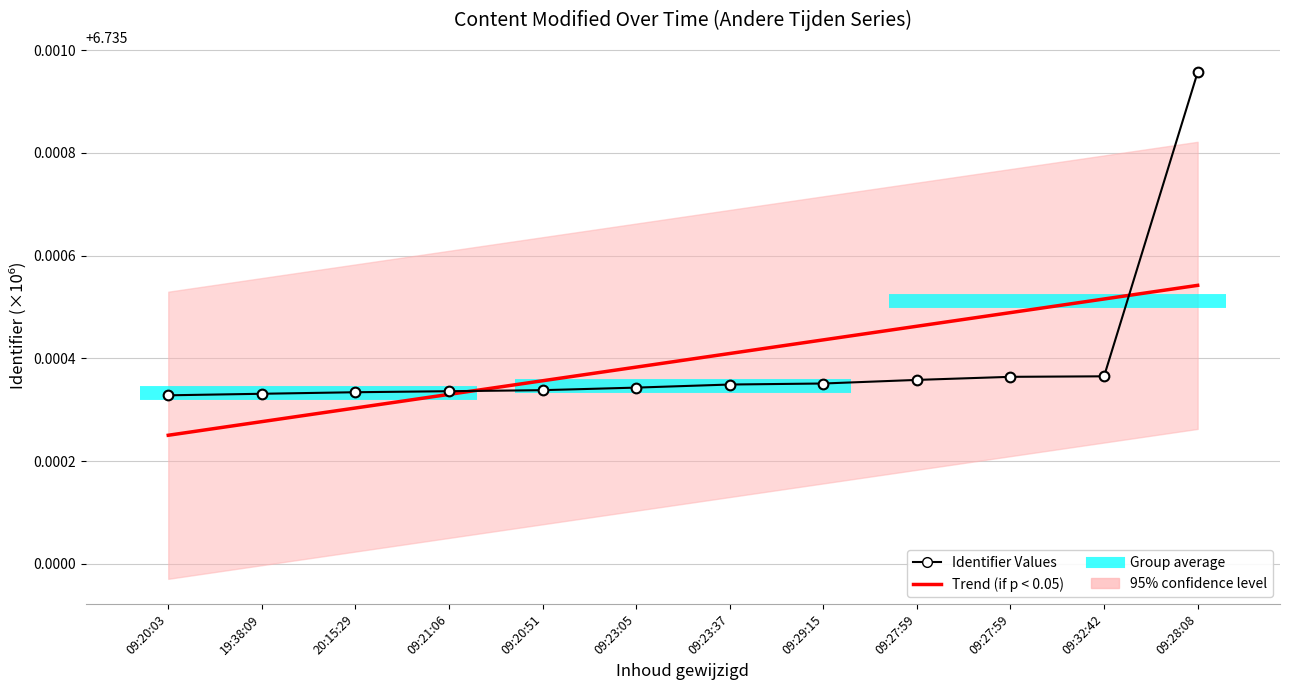

What is the sum of all Identifier Values values?

80.8